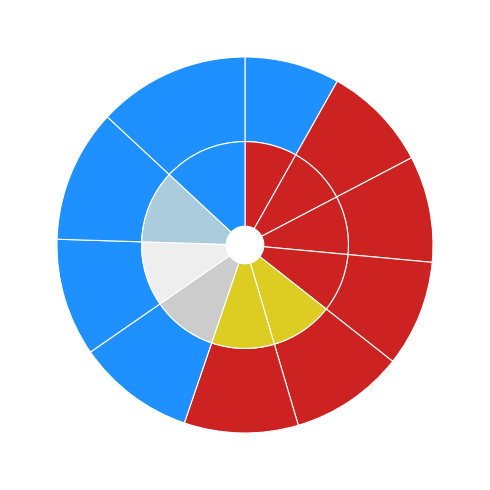

To the nearest percent, what is the difference between the largest and smallest slice percentages?

5%